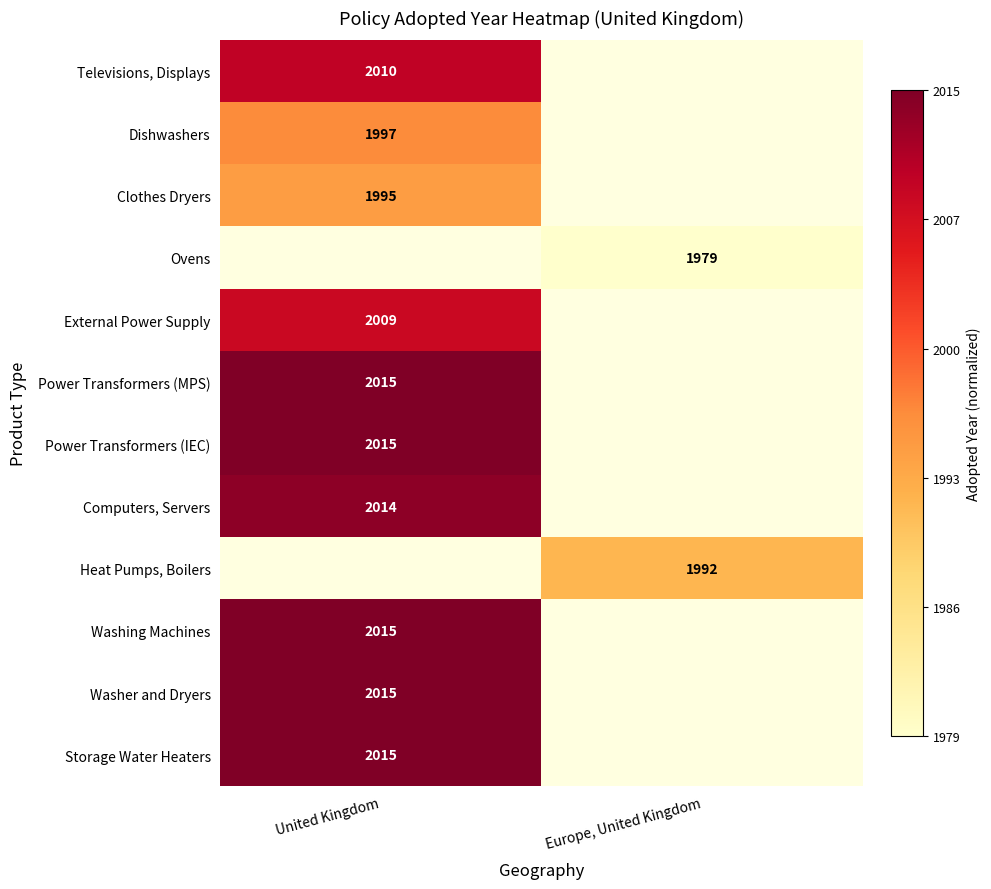

True or false: Storage Water Heaters has a value of 1.6 at United Kingdom.

False